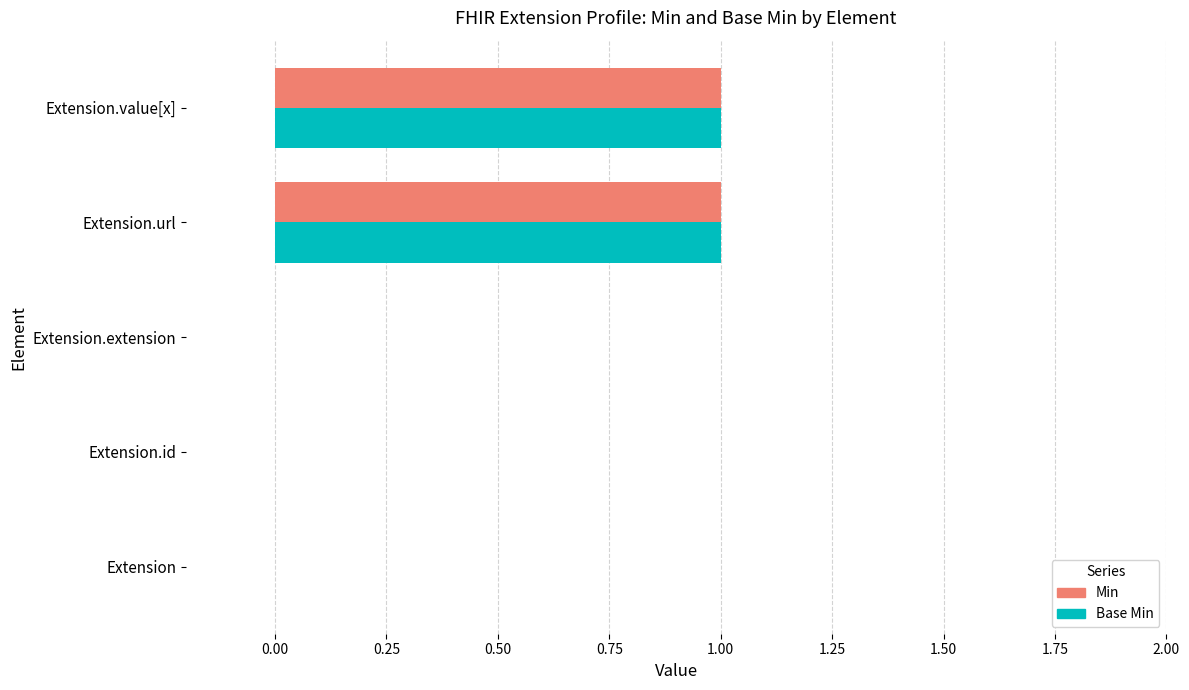

Is it true that Base Min equals 0 at Extension.value[x]?

False